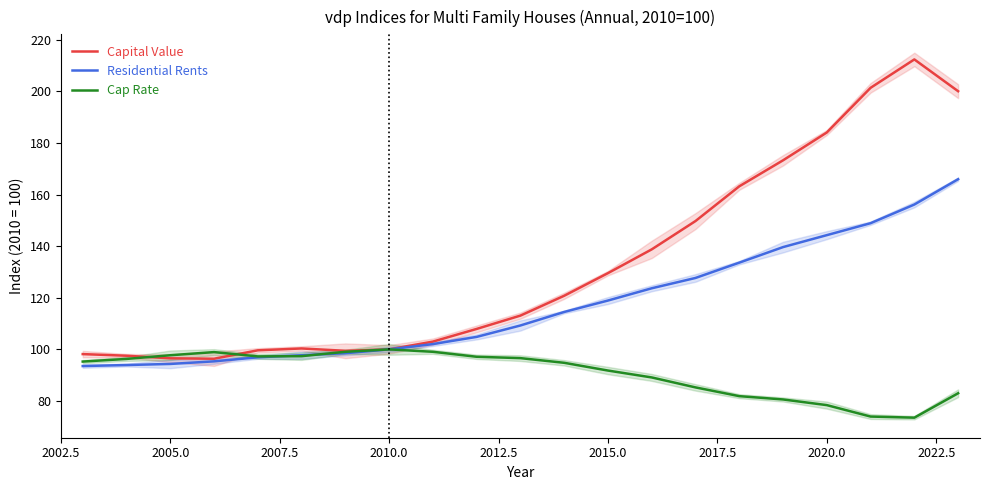

What is the minimum value for Residential Rents?

93.5